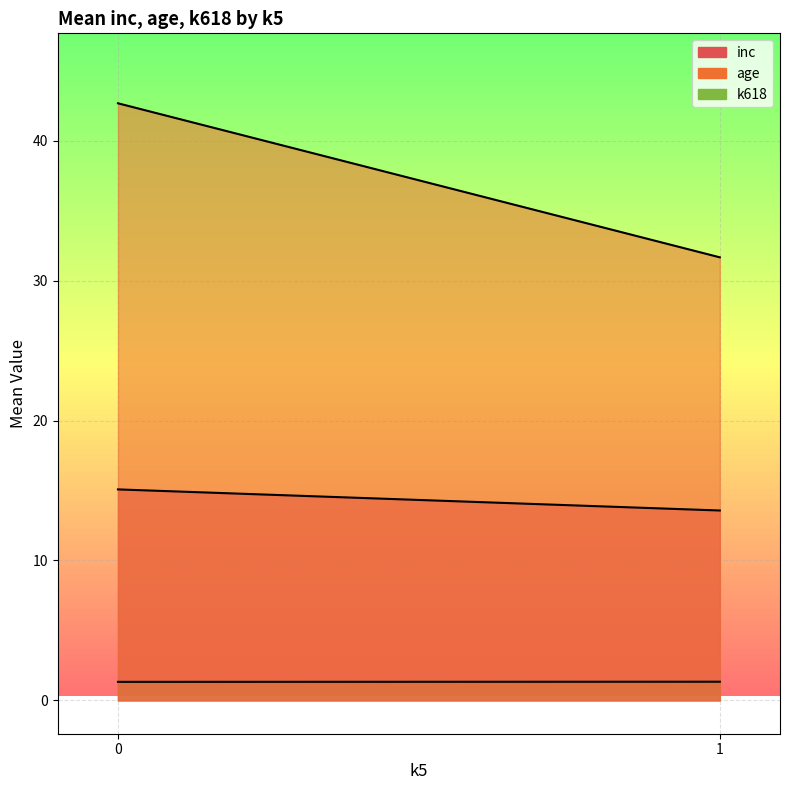

Where is the first local maximum for inc?

1